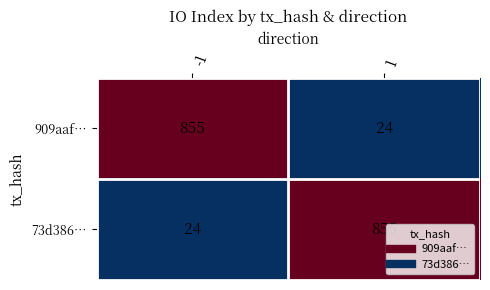

Reading left to right, what are all the values shown in this chart?

909aaf…: 855	24
73d386…: 24	855